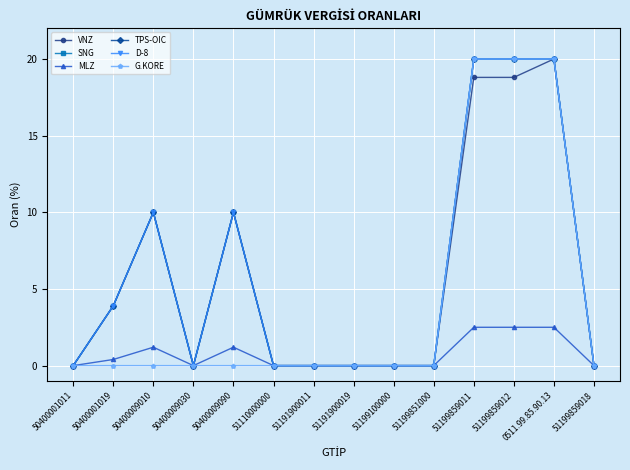

Does the chart have visible grid lines?

Yes